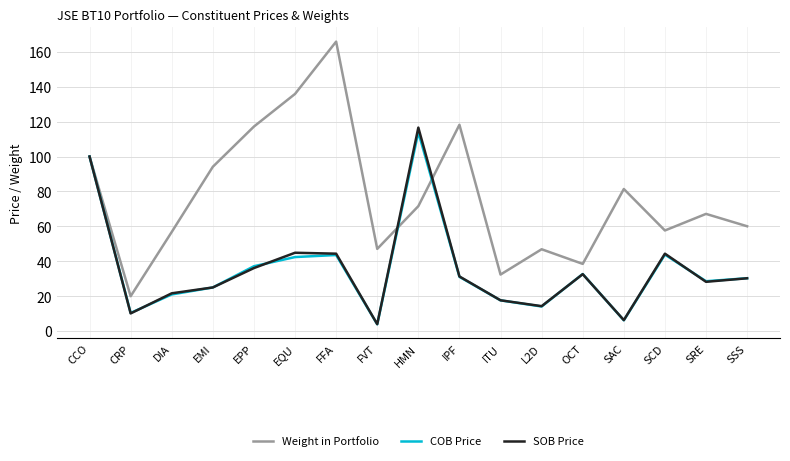

What is the maximum value for COB Price?

114.0